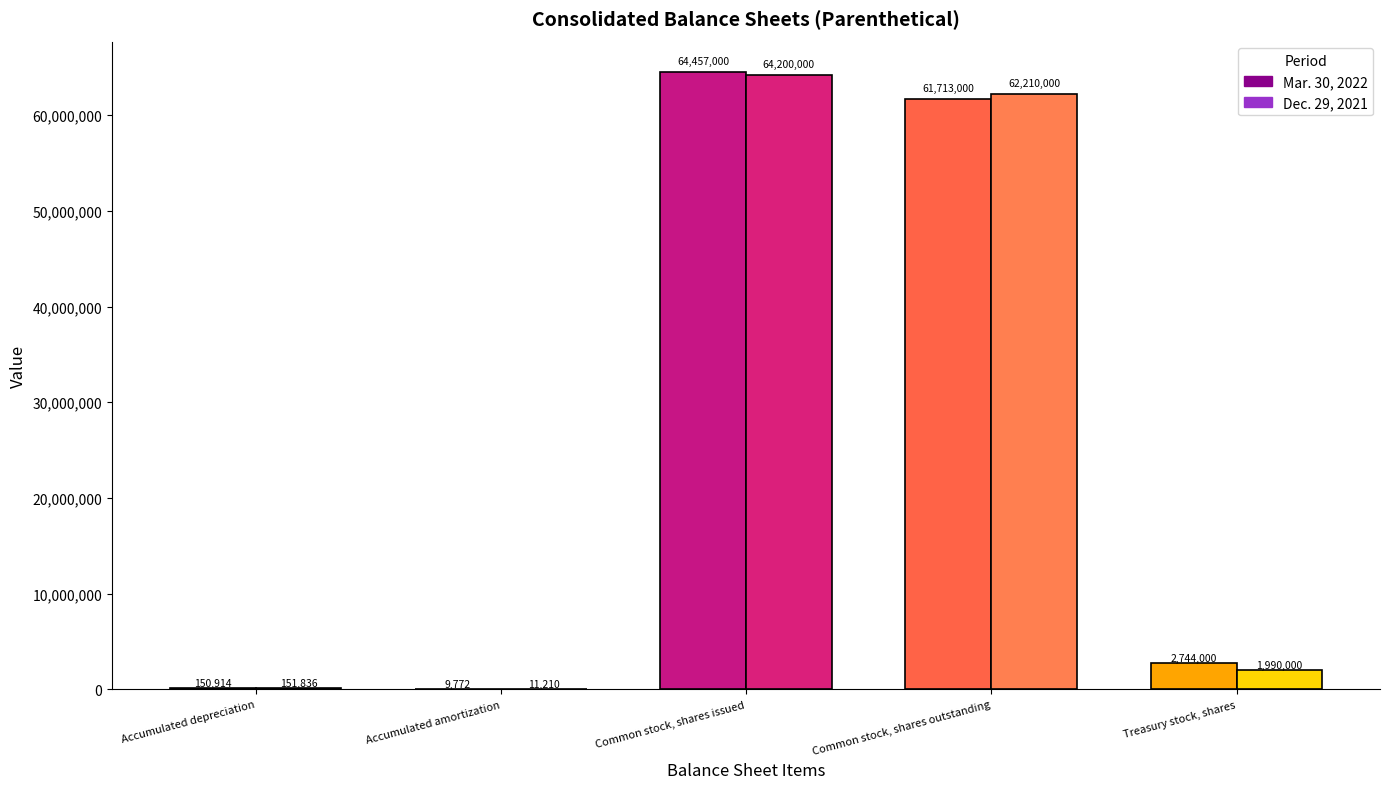

What are all the series names shown in the legend?

Mar. 30, 2022, Dec. 29, 2021